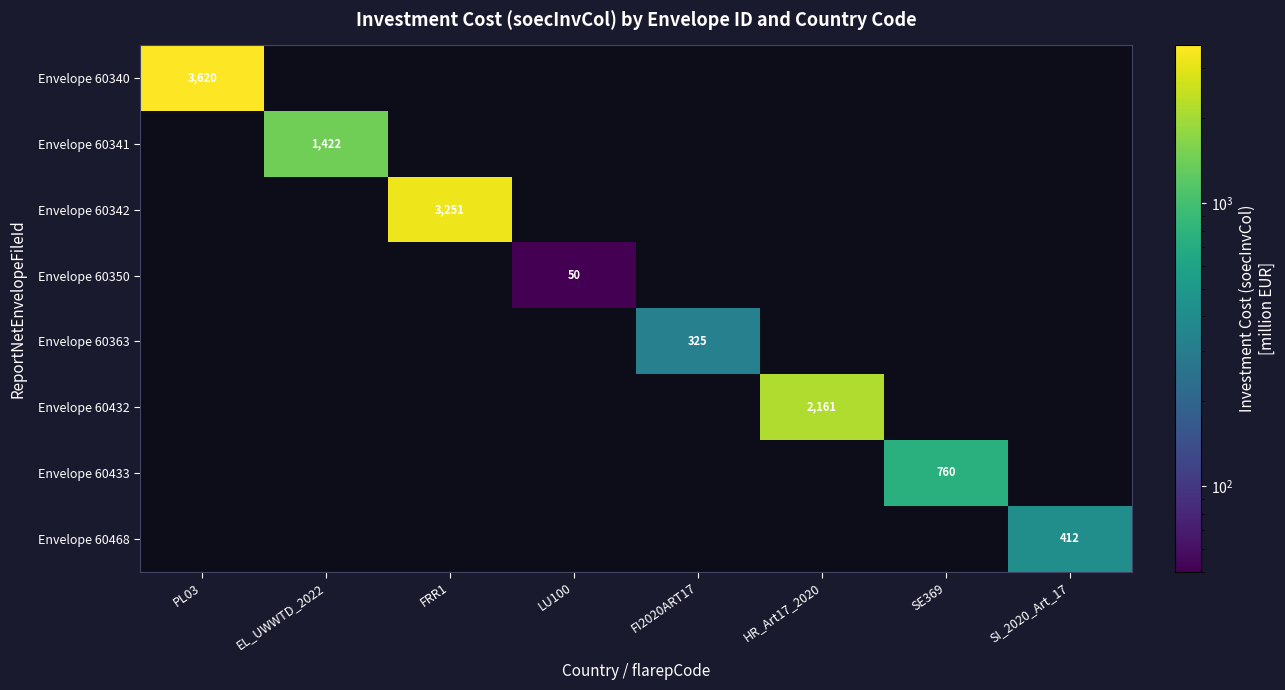

Which has a higher value, LU100 or FRR1?

FRR1